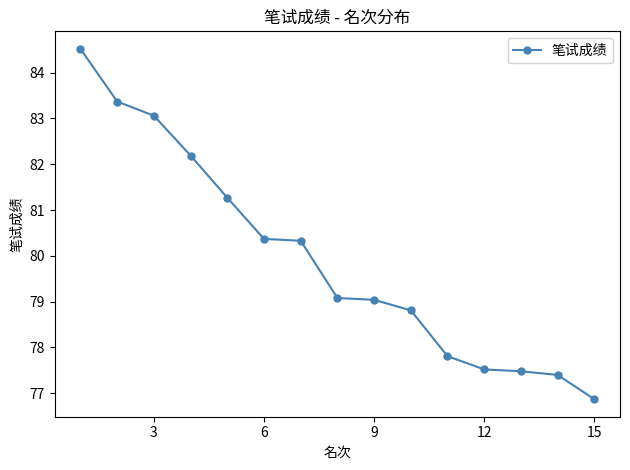

What is the value of the 11th point from the left?

77.8